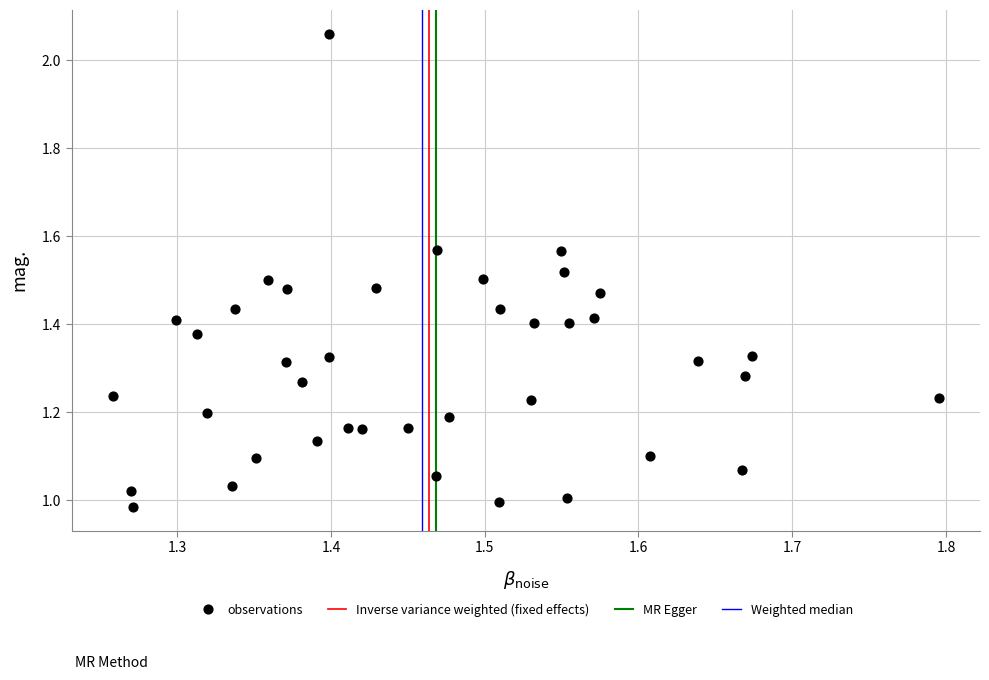

What is the range of X values (max minus min)?

0.5